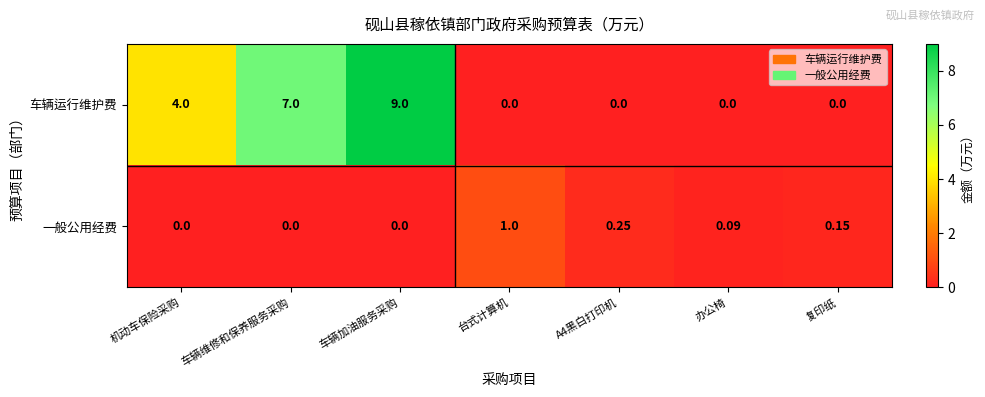

Which category has the highest value across all series?

车辆加油服务采购